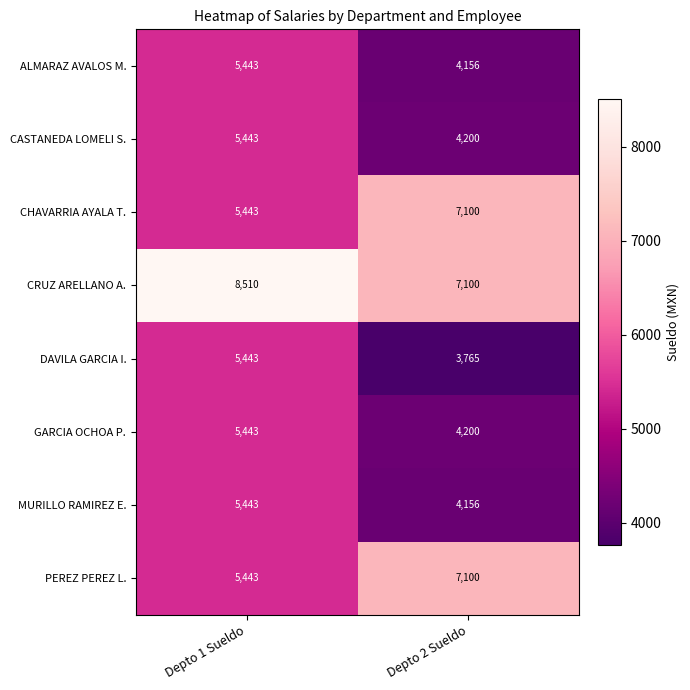

At which label is PEREZ PEREZ L. closest to 6271?

Depto 1 Sueldo